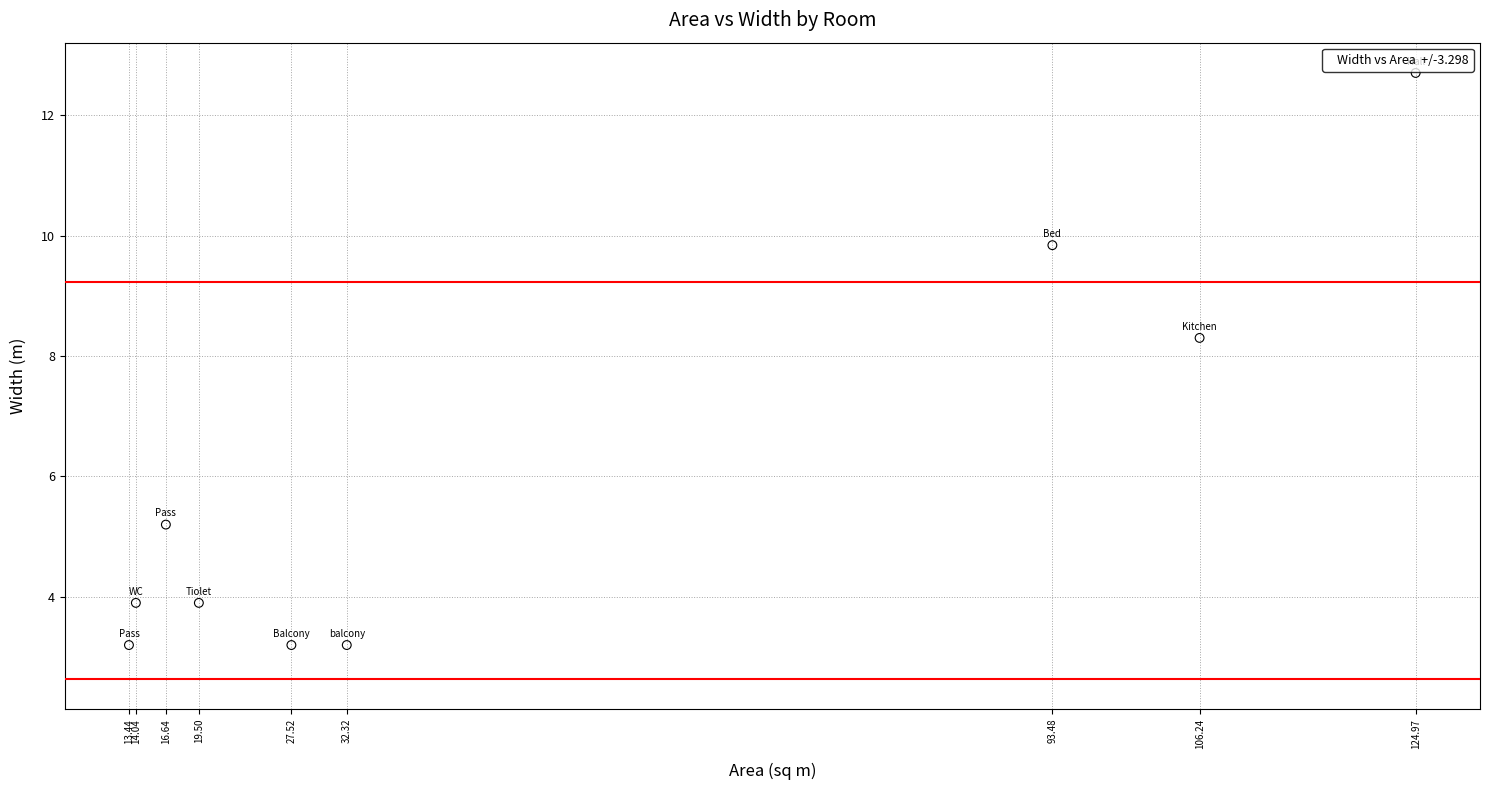

What Y value in the scatter plot is closest to 7?

8.3